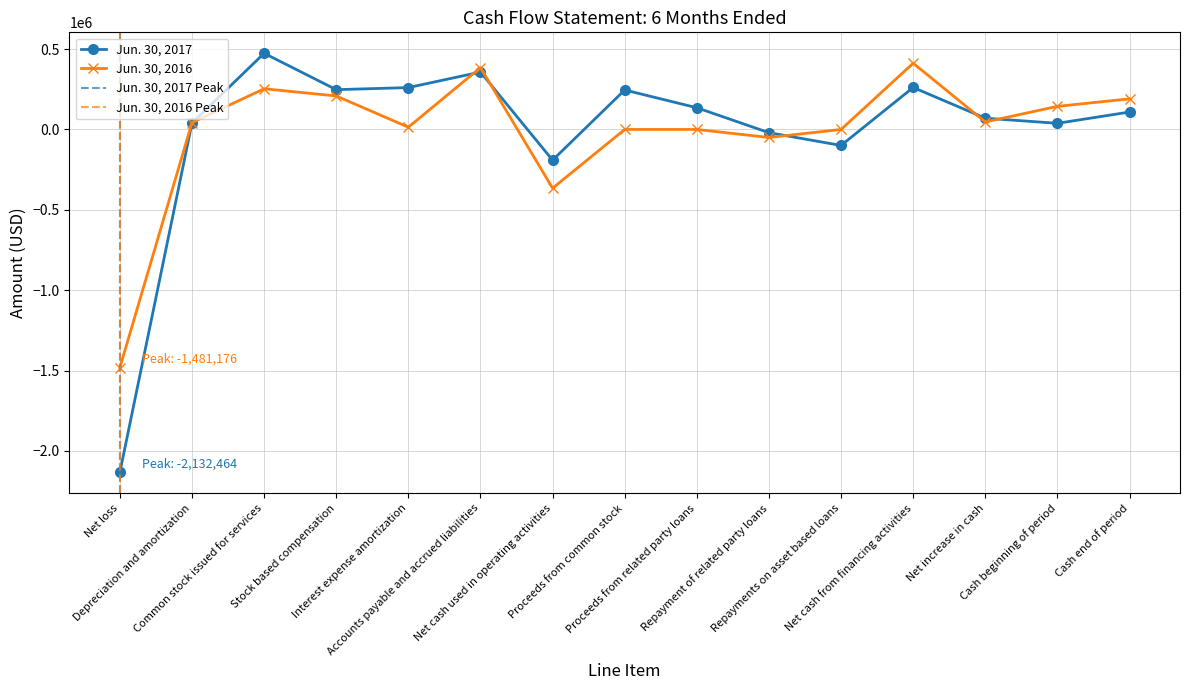

True or false: Jun. 30, 2016 has a value of 384717 at Accounts payable and accrued liabilities.

True